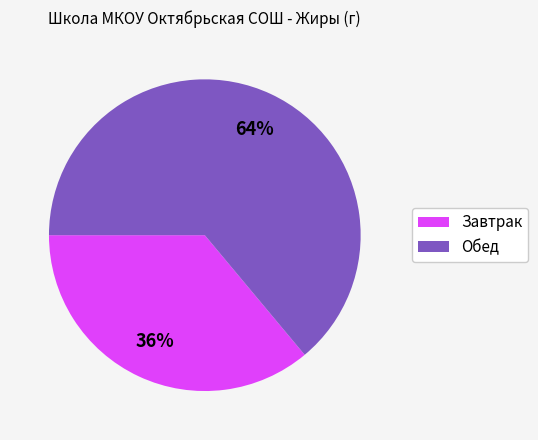

To the nearest percent, what is the difference between the largest and smallest slice percentages?

28%